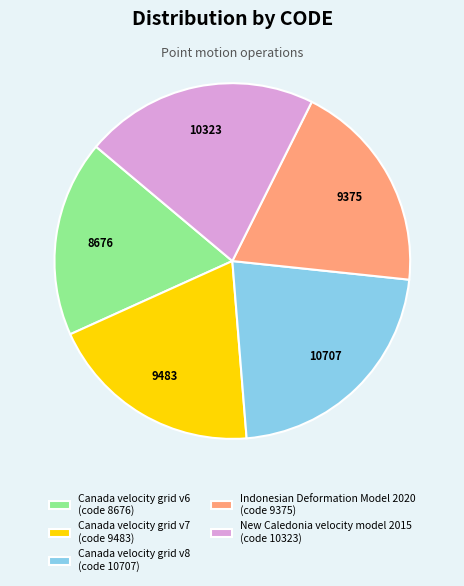

Count the number of slices in the pie.

5